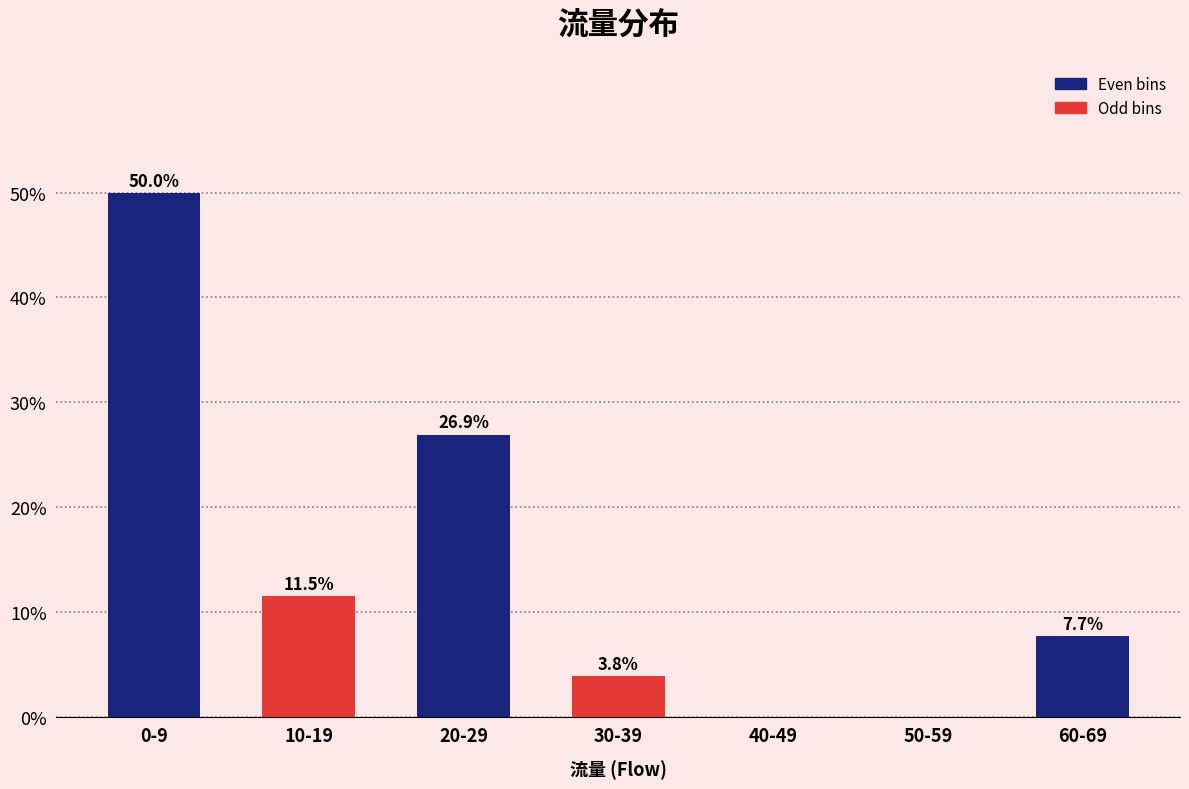

Reading left to right, extract all data points from this chart.

0-9=50.0	10-19=11.5	20-29=26.9	30-39=3.8	40-49=0.0	50-59=0.0	60-69=7.7